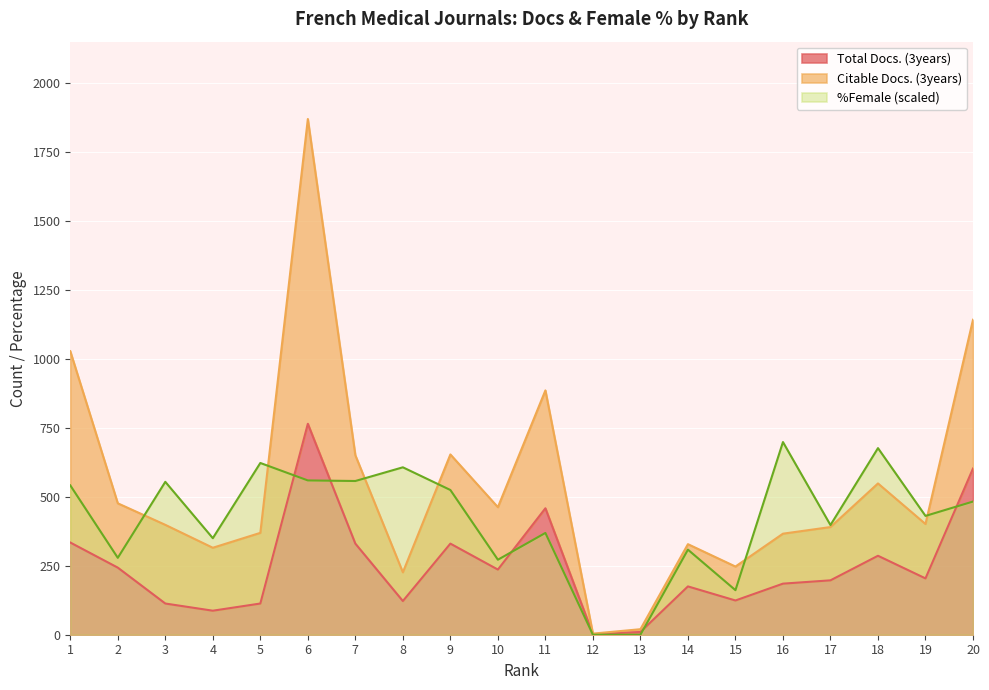

The value of %Female (scaled) at 4 is 349.7. True or false?

True